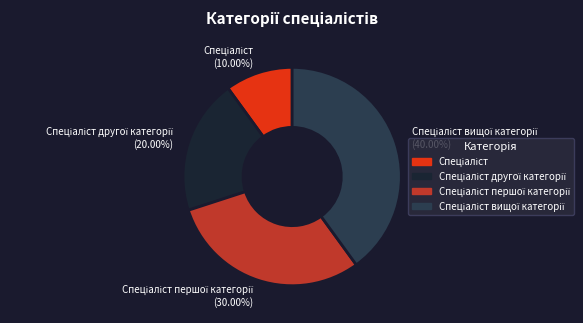

Is there any slice that represents more than half of the pie?

No